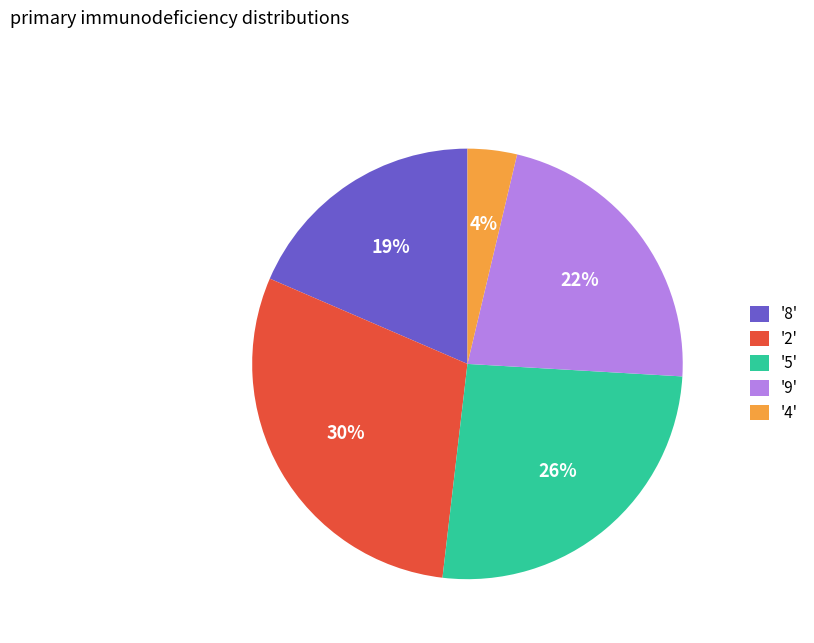

Rank the categories by value from lowest to highest.

'4', '8', '9', '5', '2'